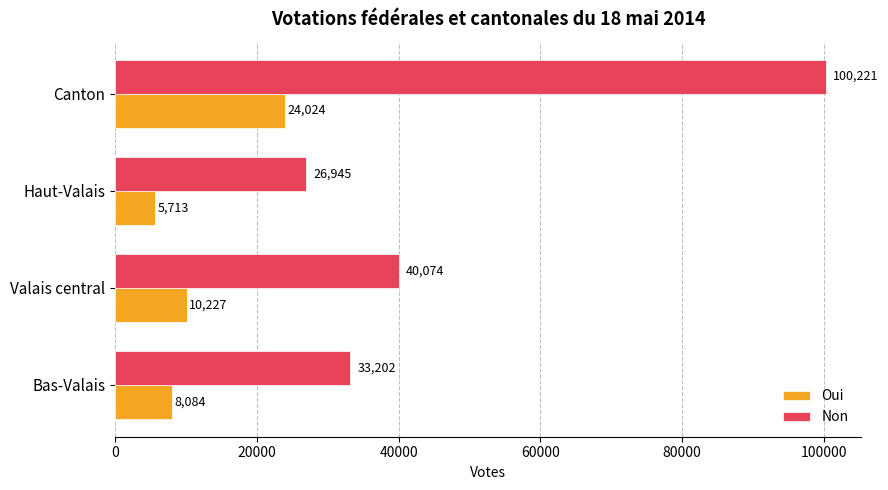

List the series in order of their overall mean, lowest first.

Oui, Non